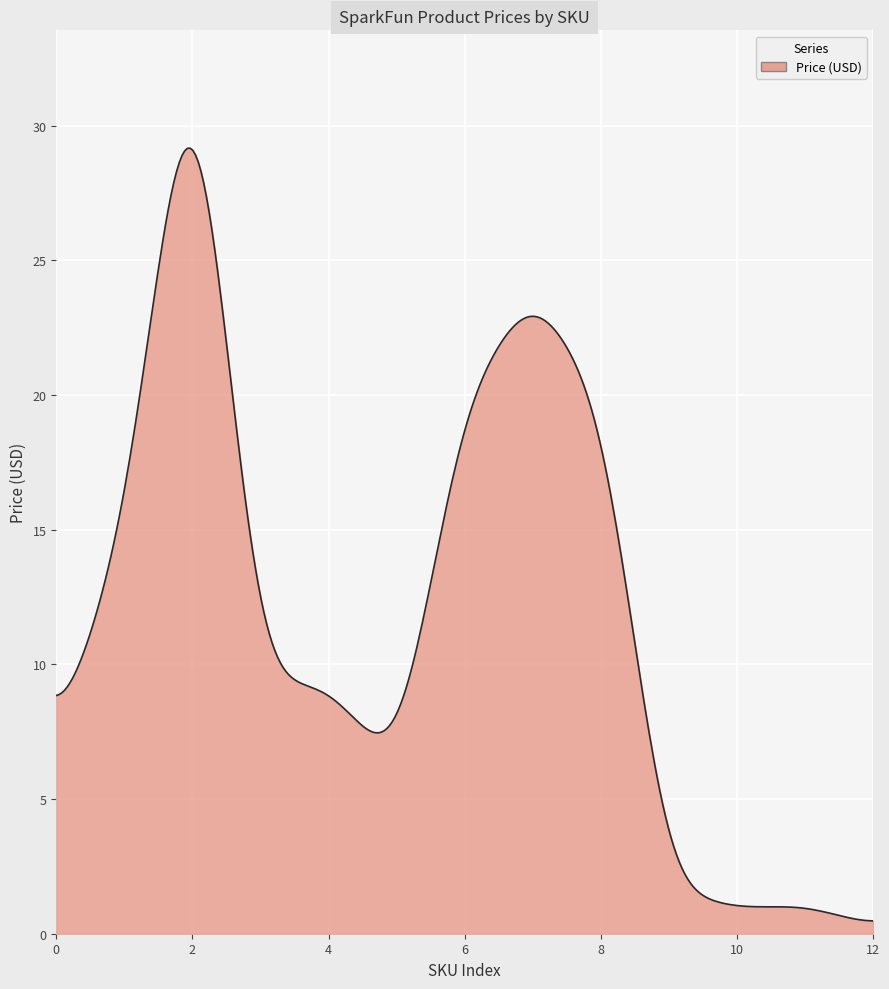

What is the difference between the maximum and minimum values?

28.7